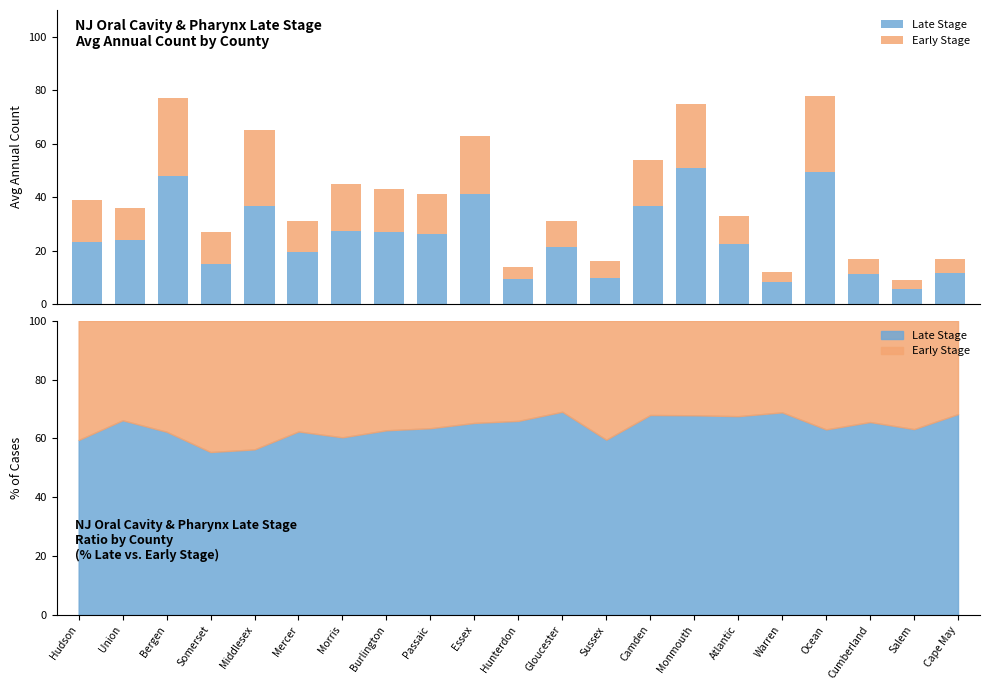

Between Passaic and Sussex, which series saw the biggest shift?

Late Stage